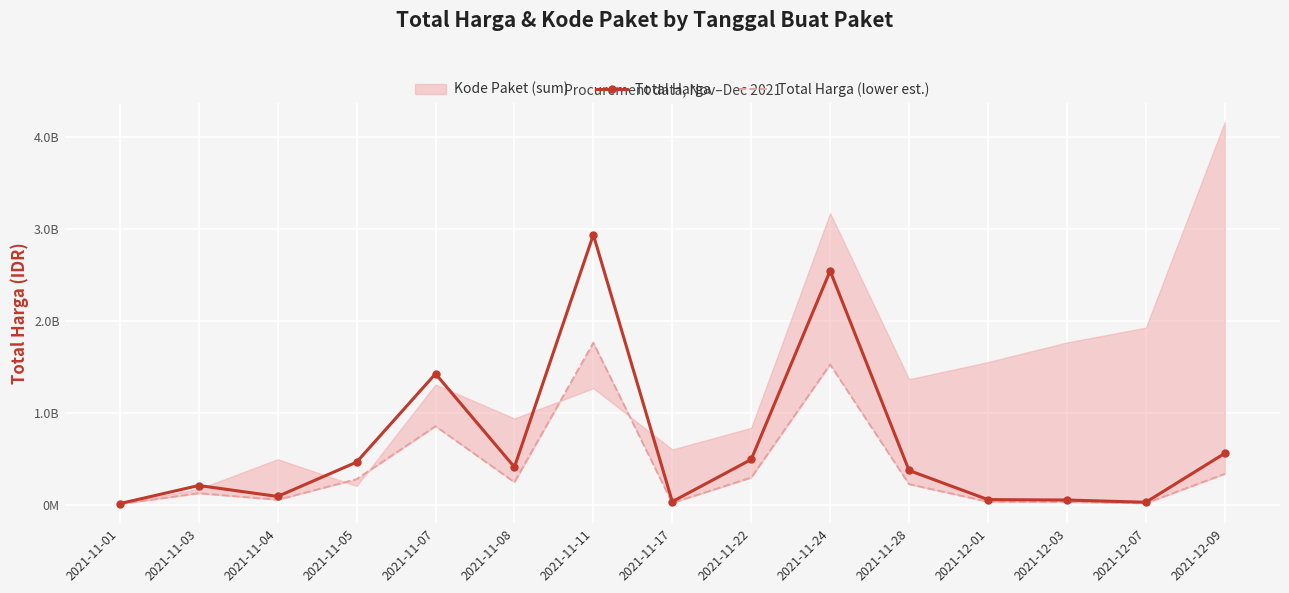

At which label does Total Harga (lower est.) reach its peak?

2021-11-11